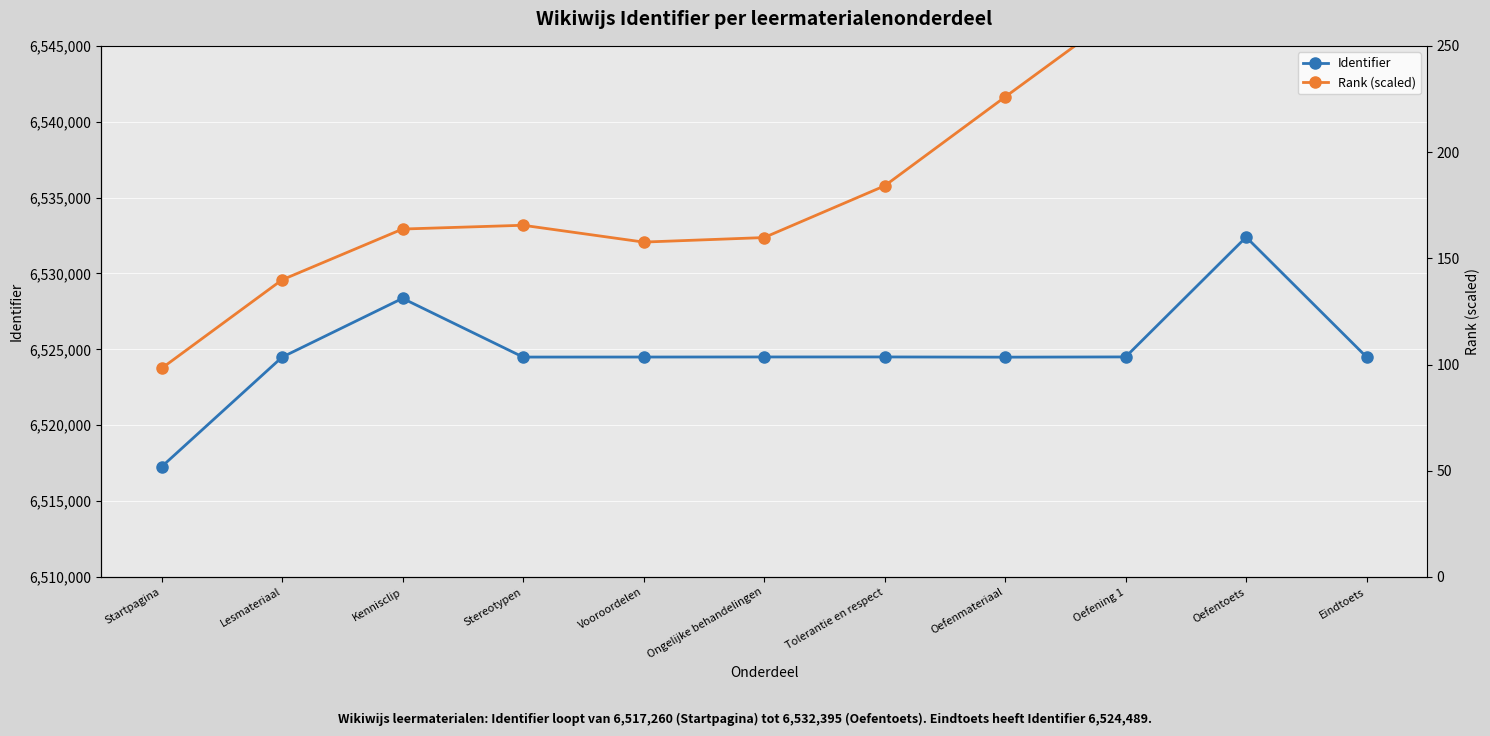

Which series has the largest total across all categories?

Identifier